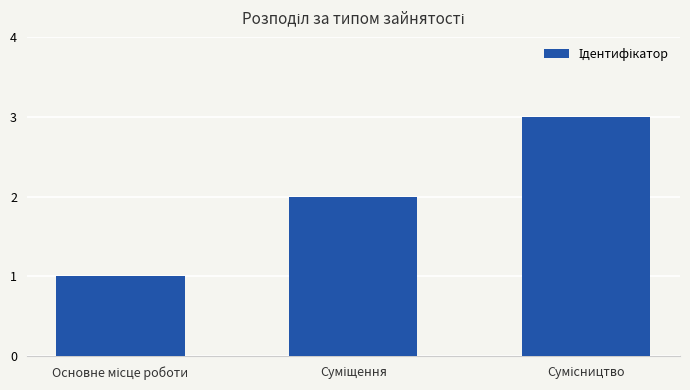

What is the greatest value displayed?

3